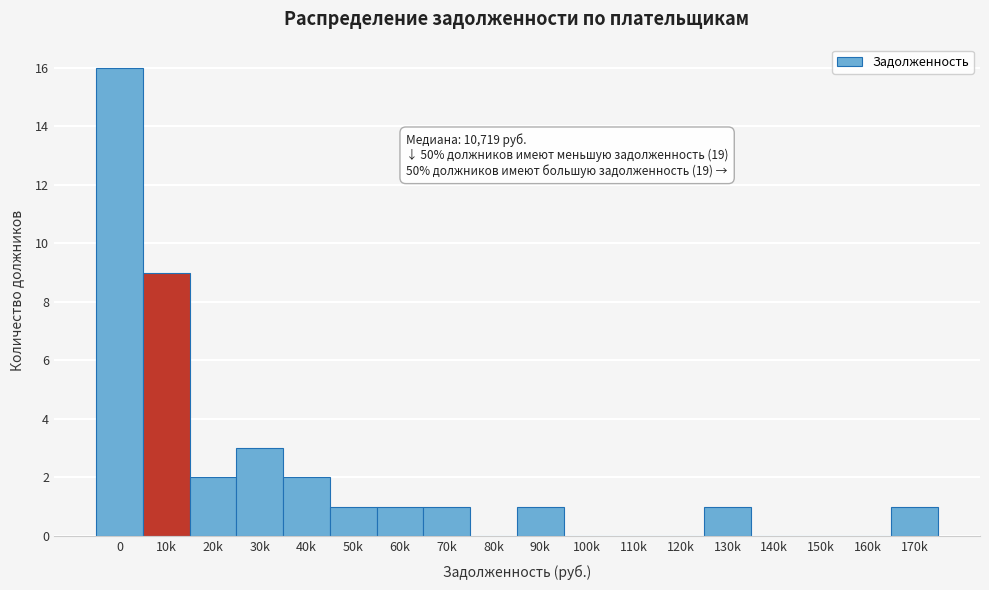

Reading left to right, what are all the values shown in this chart?

0=16	10k=9	20k=2	30k=3	40k=2	50k=1	60k=1	70k=1	80k=0	90k=1	100k=0	110k=0	120k=0	130k=1	140k=0	150k=0	160k=0	170k=1